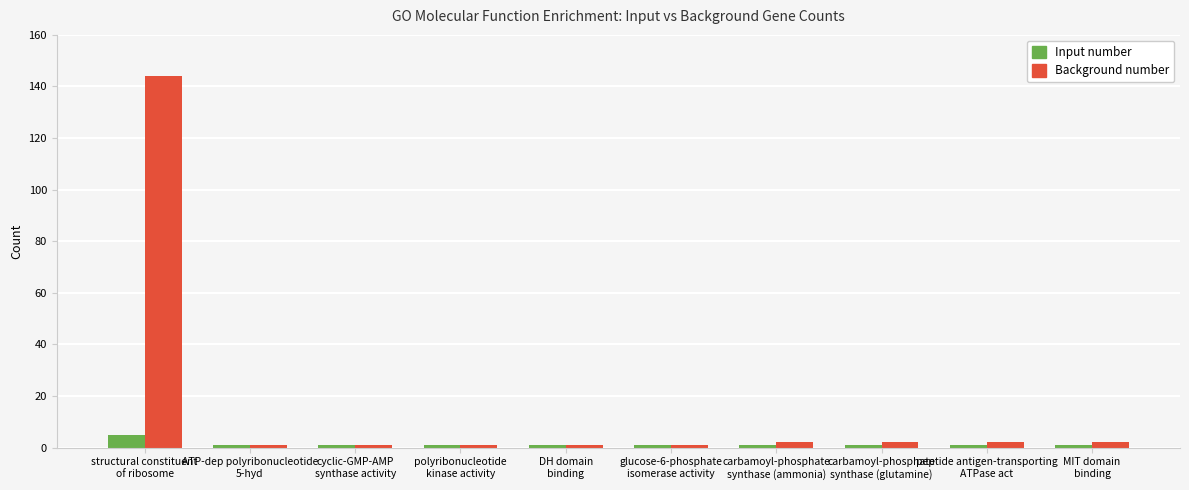

What is the difference between the Background number values at DH domain
binding and carbamoyl-phosphate
synthase (ammonia)?

1